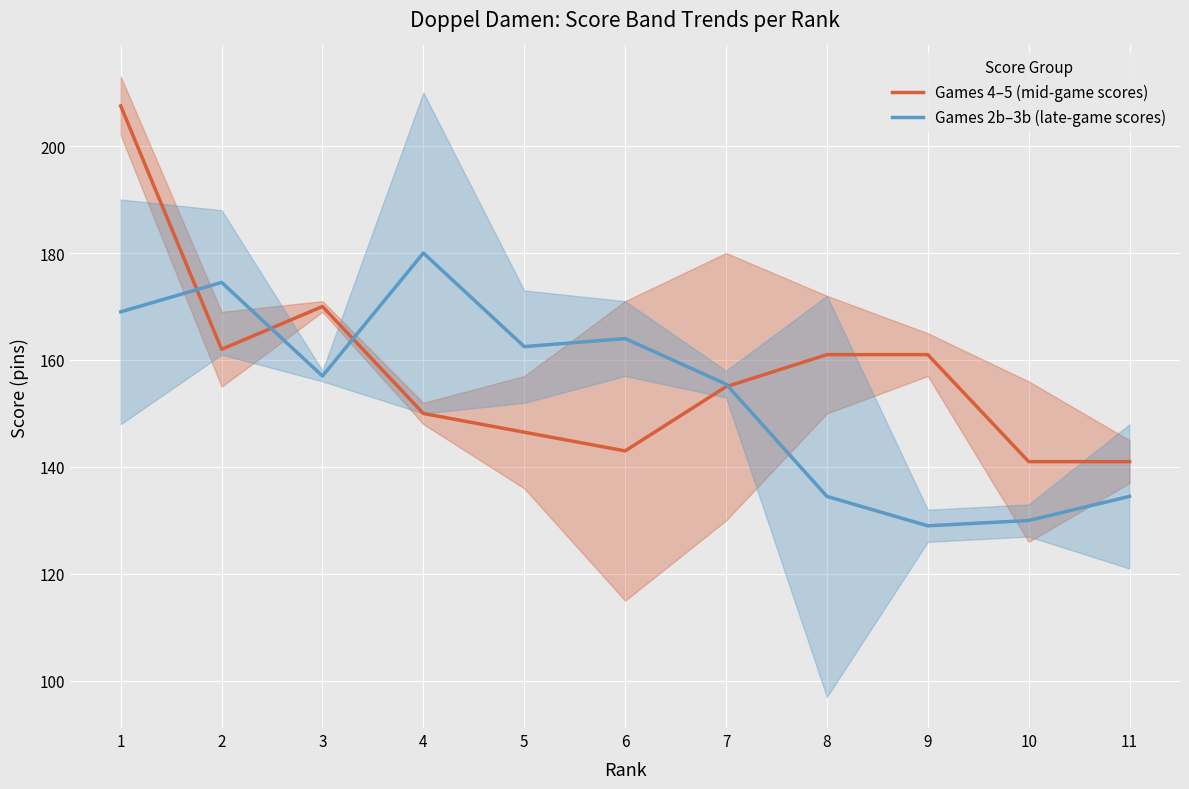

At which category does Games 4–5 (mid-game scores) reach its first local valley?

2